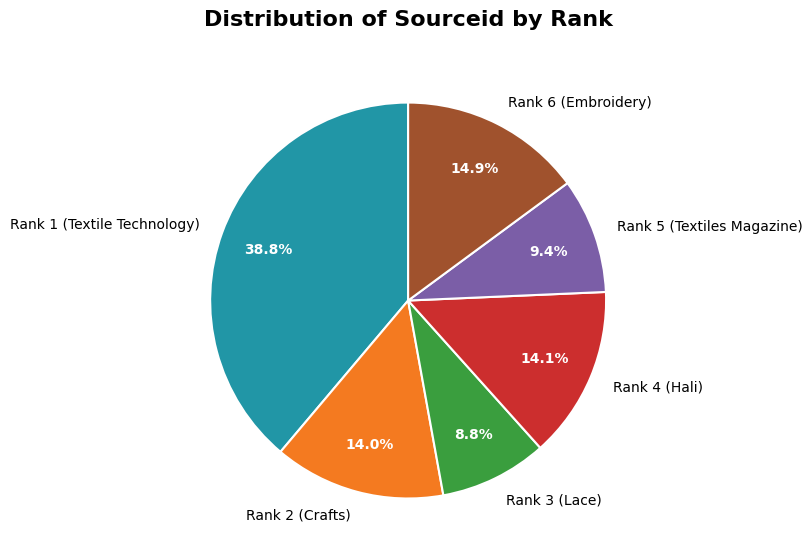

Is it true that Rank 3 (Lace) is 9% of the pie?

True